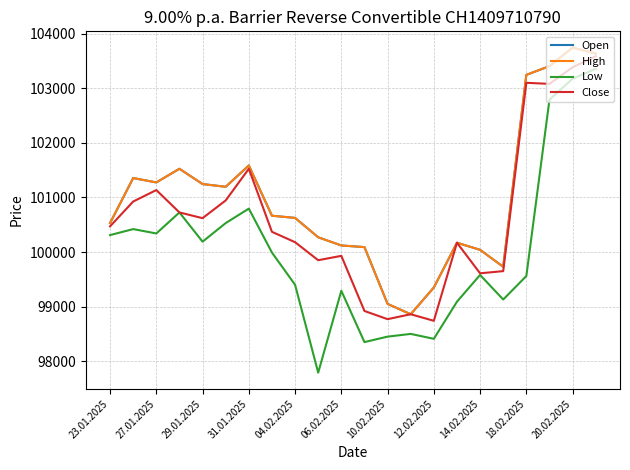

Which series has the largest total across all categories?

Open